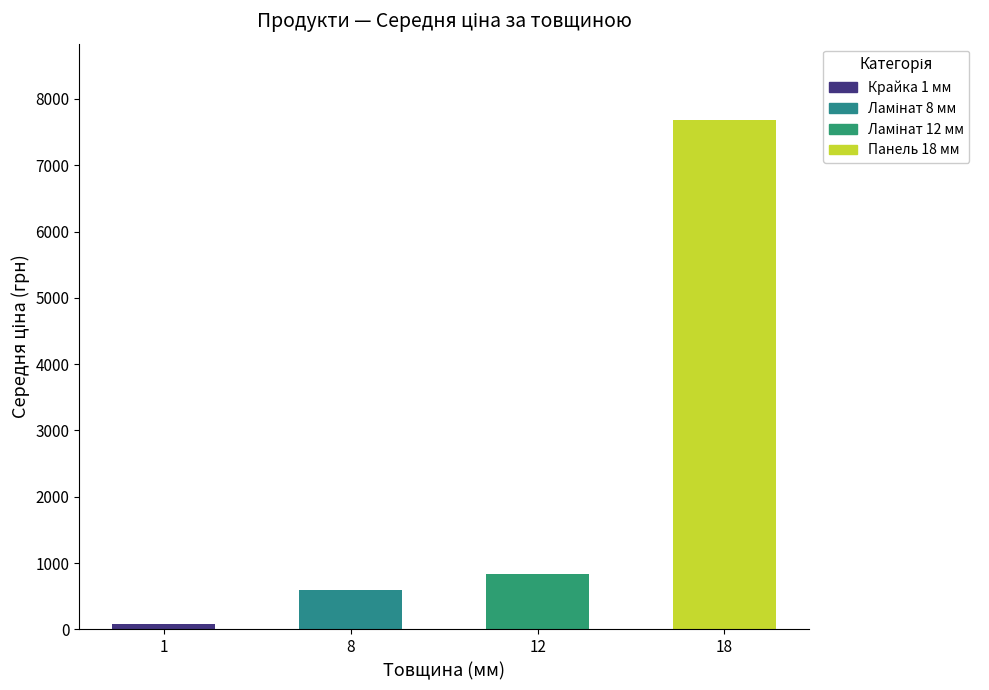

At which category does the chart reach its minimum across all series?

1